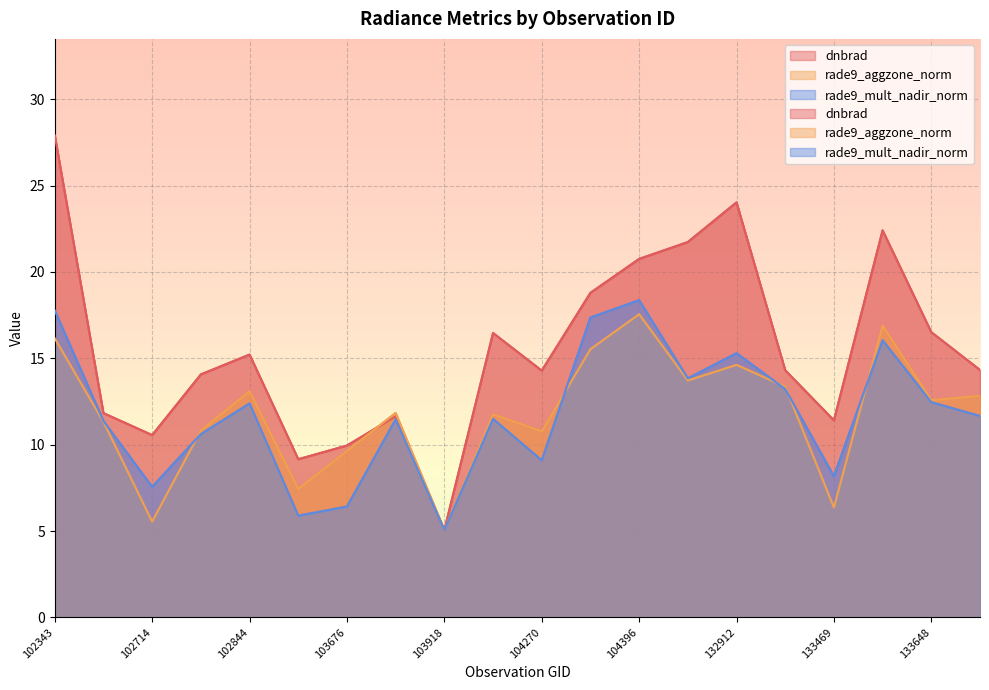

Which series has the largest range (max minus min)?

dnbrad